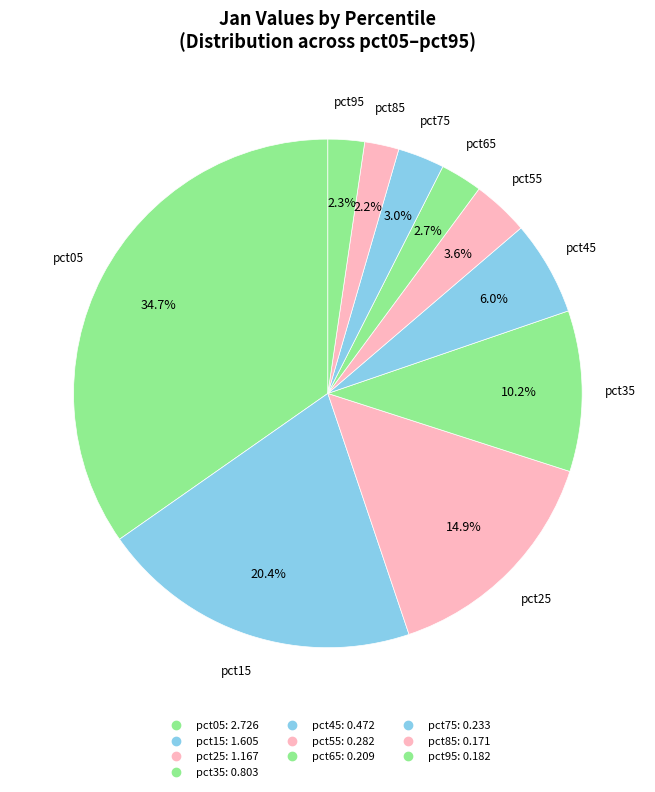

How many slices are in this pie chart?

10